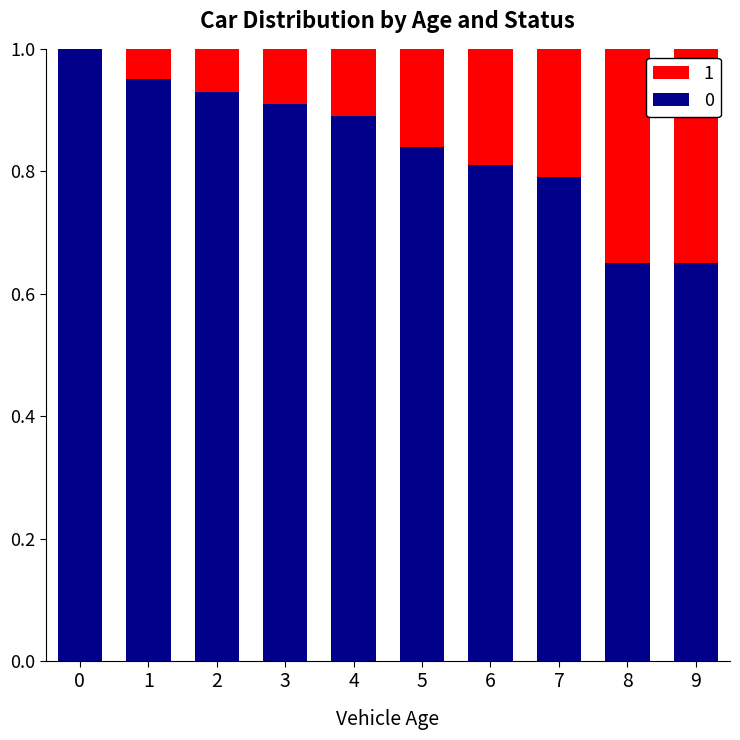

What is the sum of all 0 values?

8.4